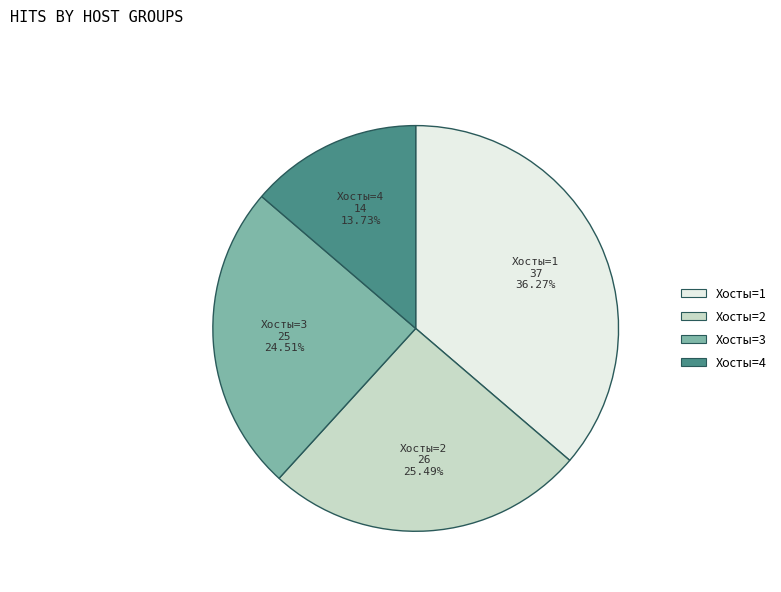

Does any single category account for the majority?

No